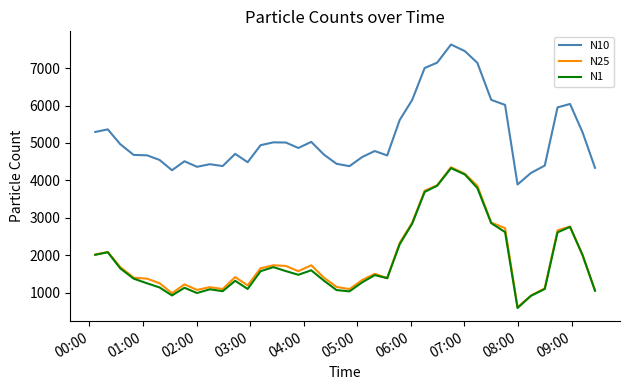

True or false: N10 and N25 cross at least once.

False